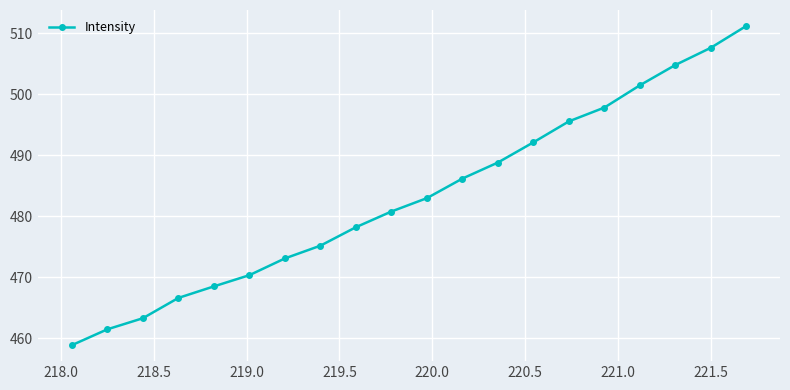

What is the value of the 12th point from the left?

486.2